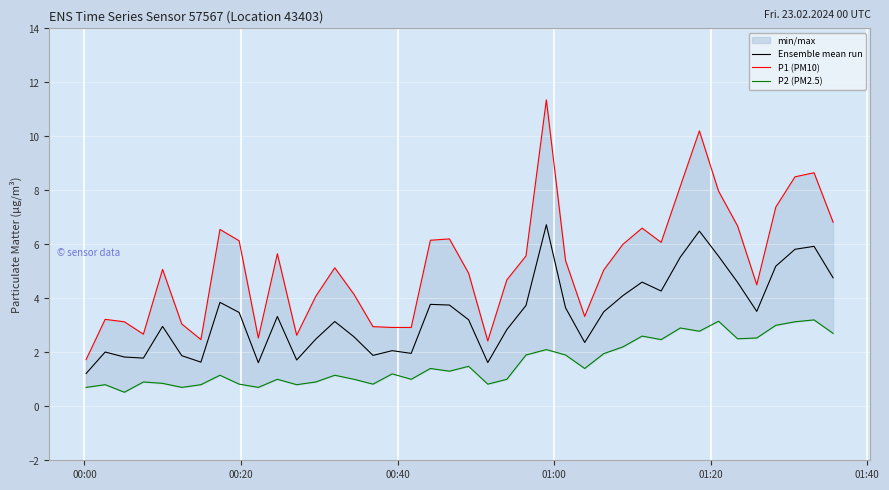

True or false: P1 (PM10) and P2 (PM2.5) intersect in this chart.

False